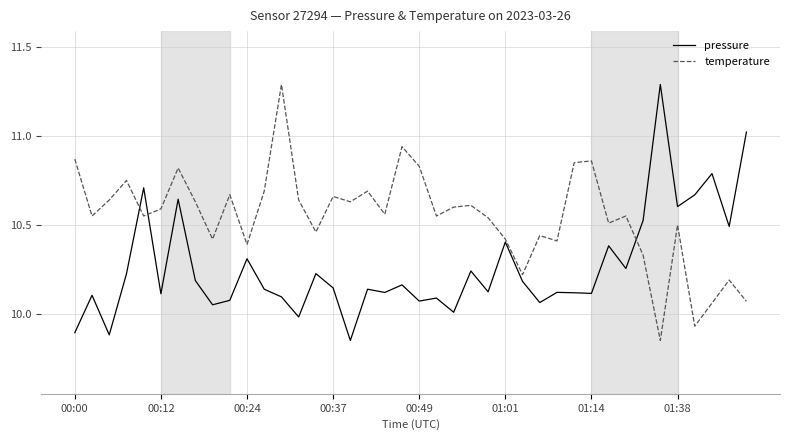

At how many categories does at least one series exceed 10?

40